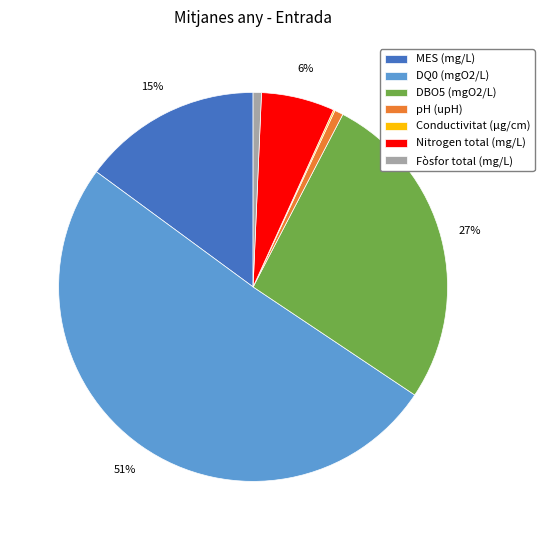

To the nearest percent, what is the difference between the Nitrogen total (mg/L) and DBO5 (mgO2/L) slice percentages?

21%